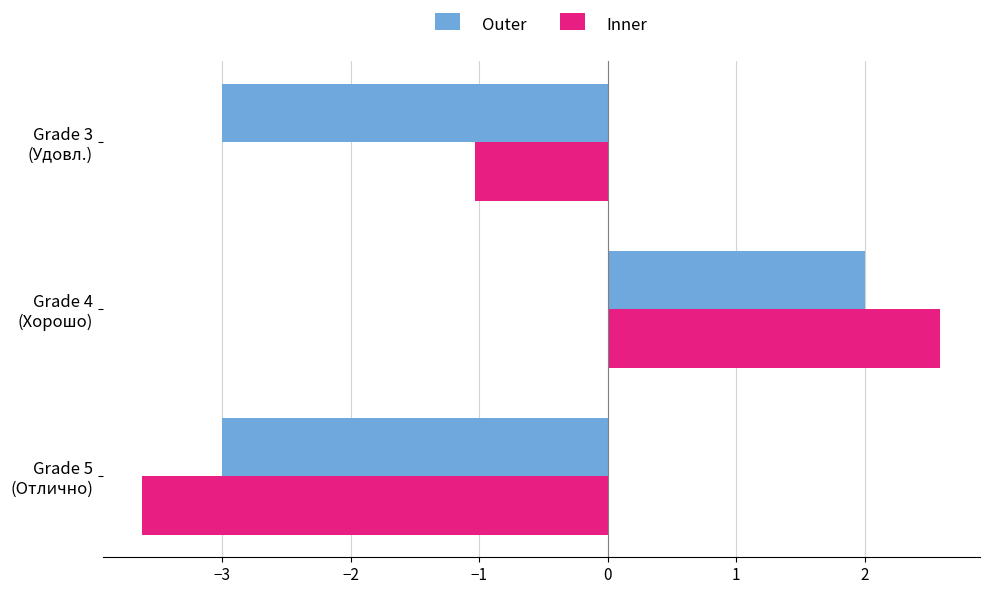

Which series has the largest range (max minus min)?

Inner